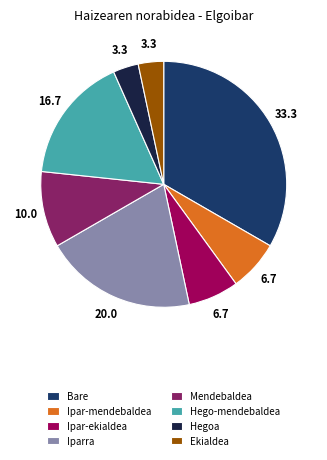

Does any single category account for the majority?

No